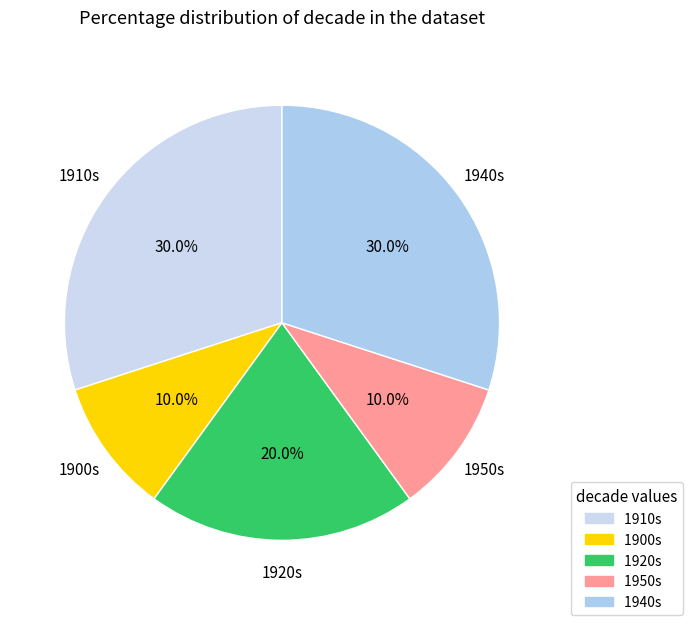

What is the ratio of the value at 1920s to the value at 1940s?

0.7